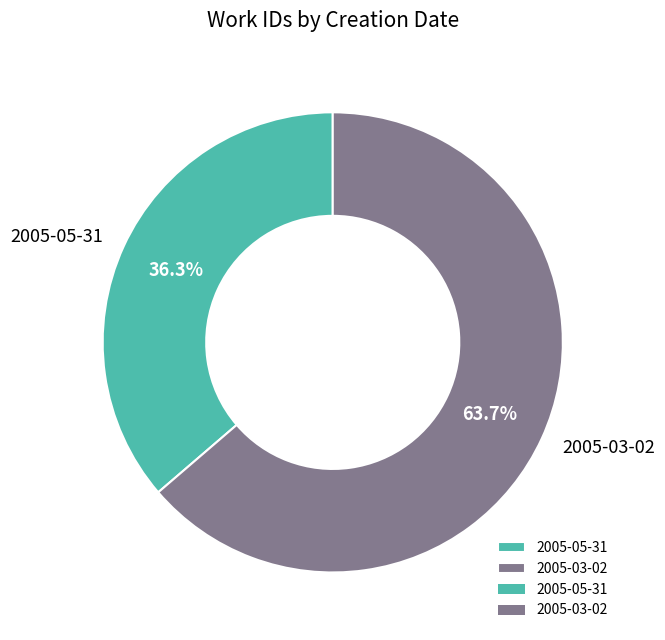

Combined, do 2005-03-02 and 2005-05-31 account for over 50%?

Yes